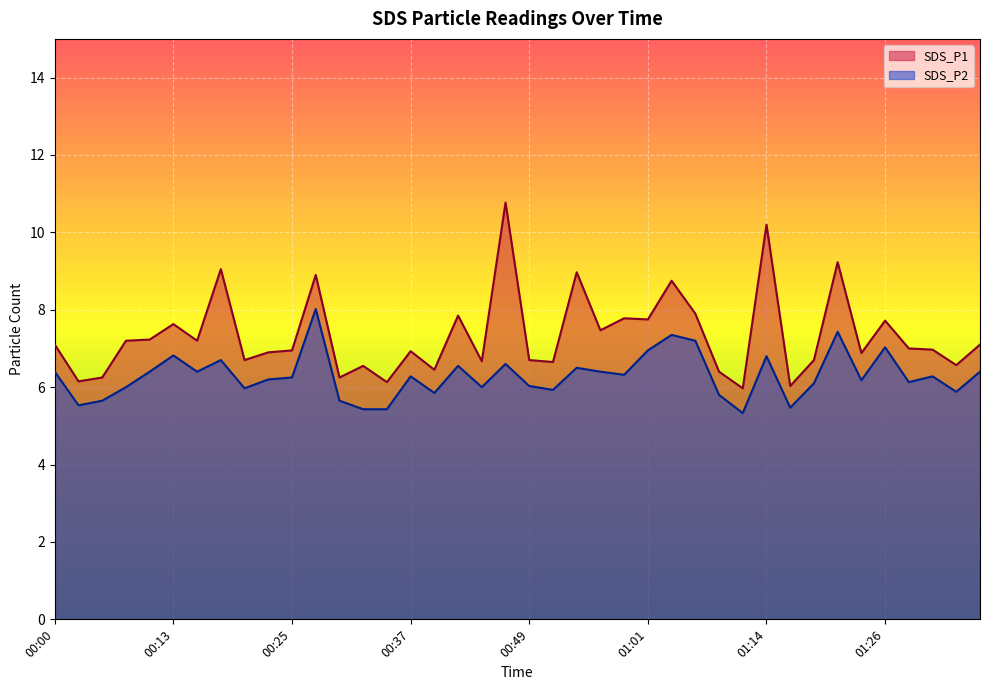

What is the label of the 40th point from the right?

00:00